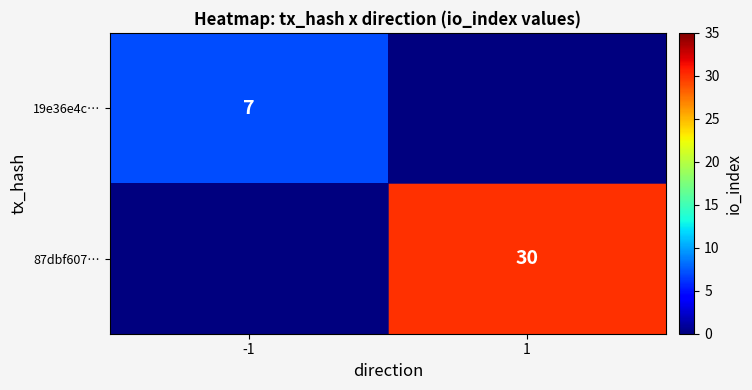

Is it true that 87dbf607… equals 16 at 1?

False